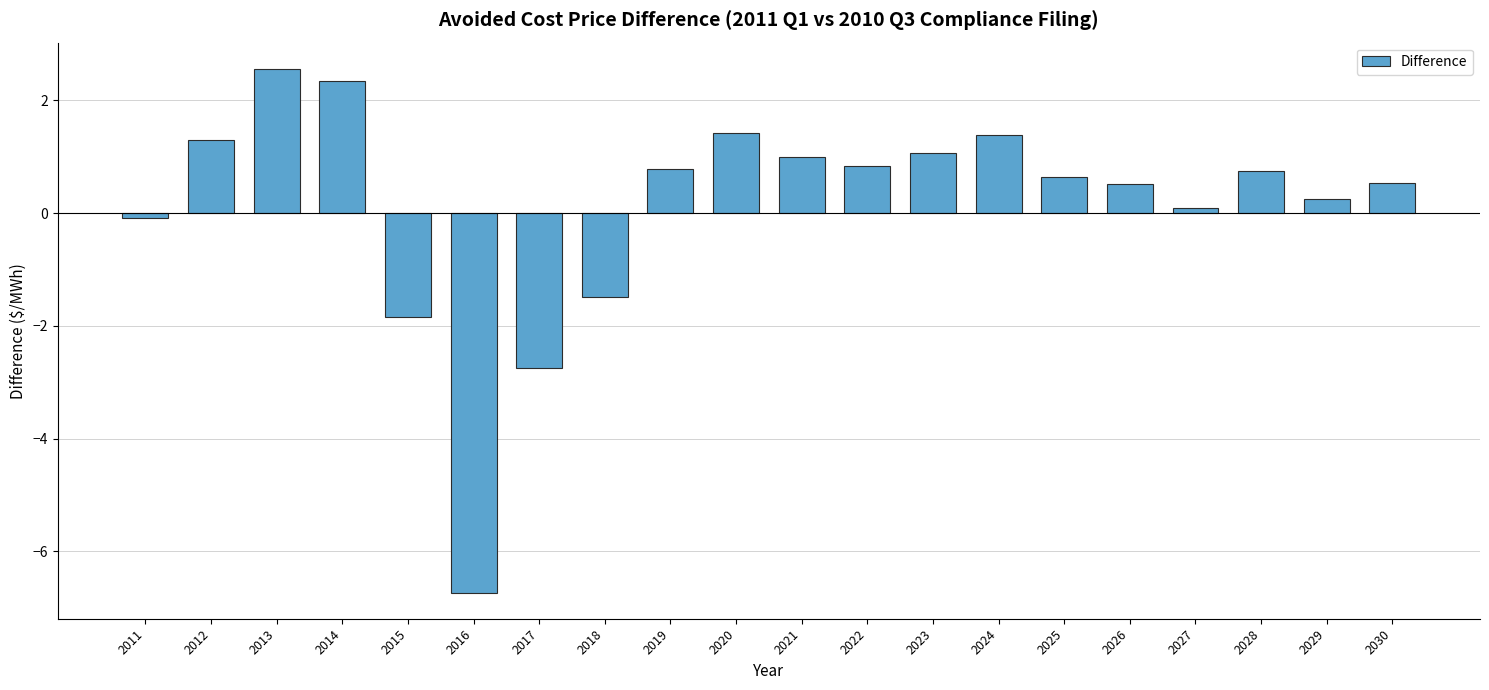

What is the difference between the maximum and minimum values?

9.3